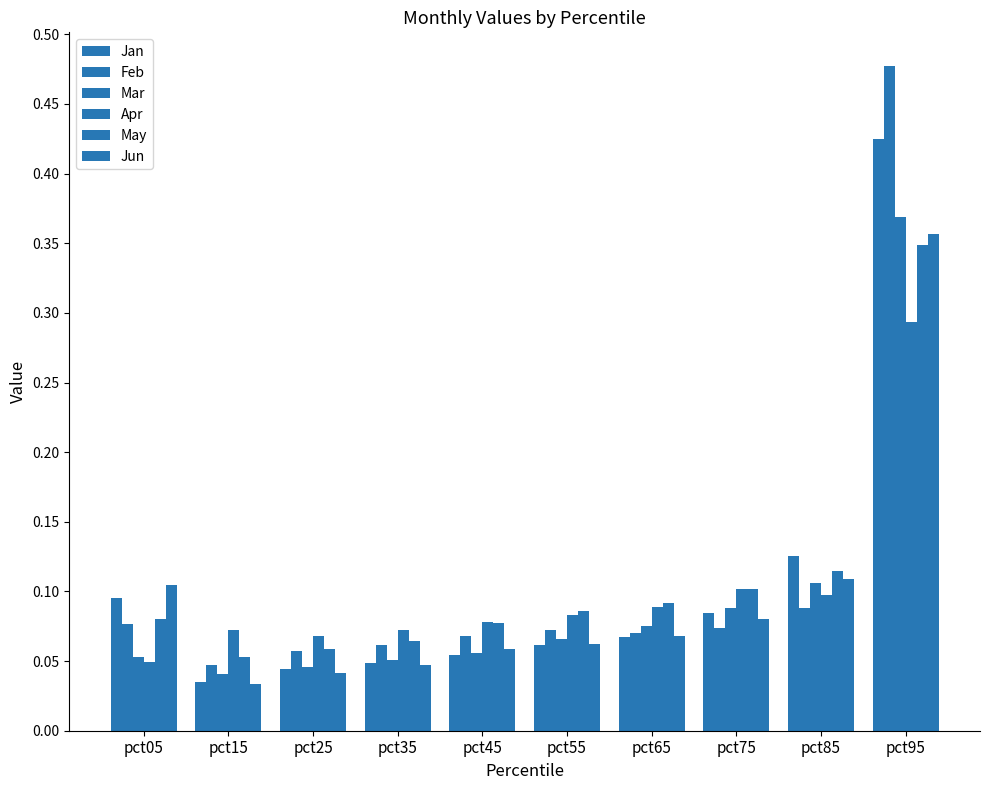

How many data points does each series have?

10